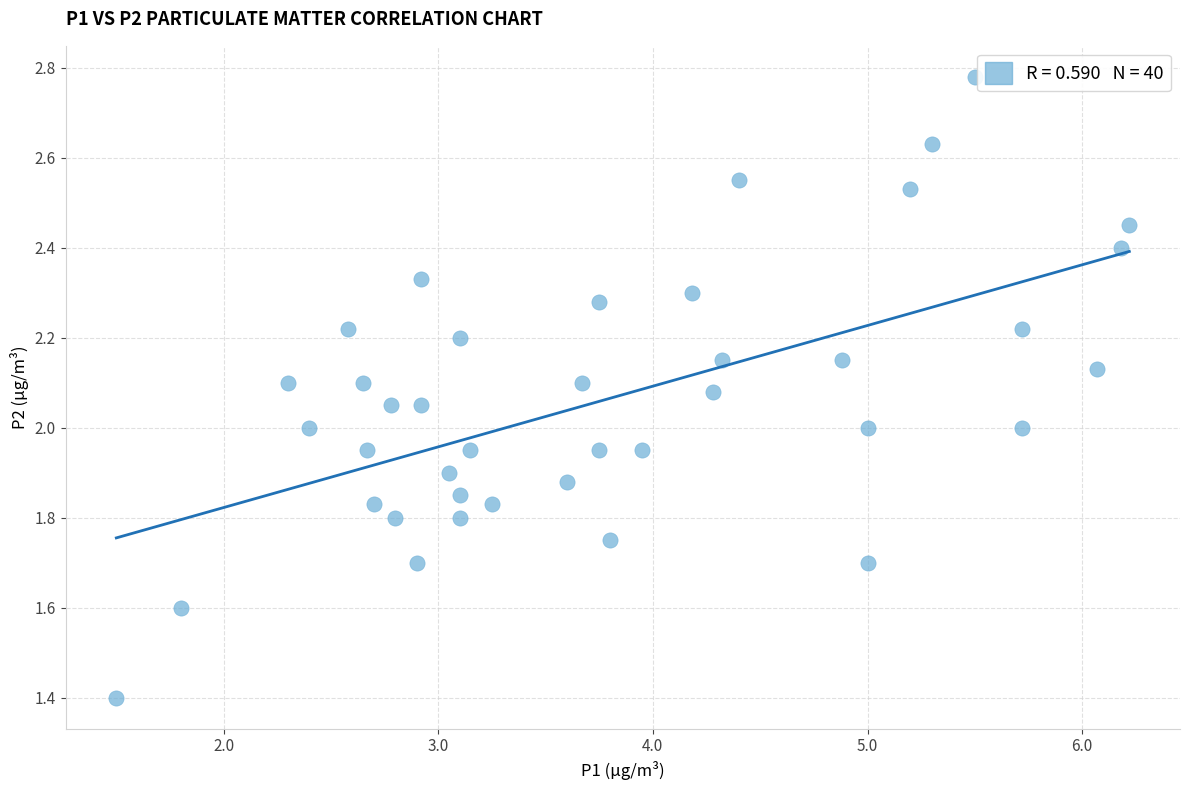

What is the range of Y values (max minus min)?

1.4